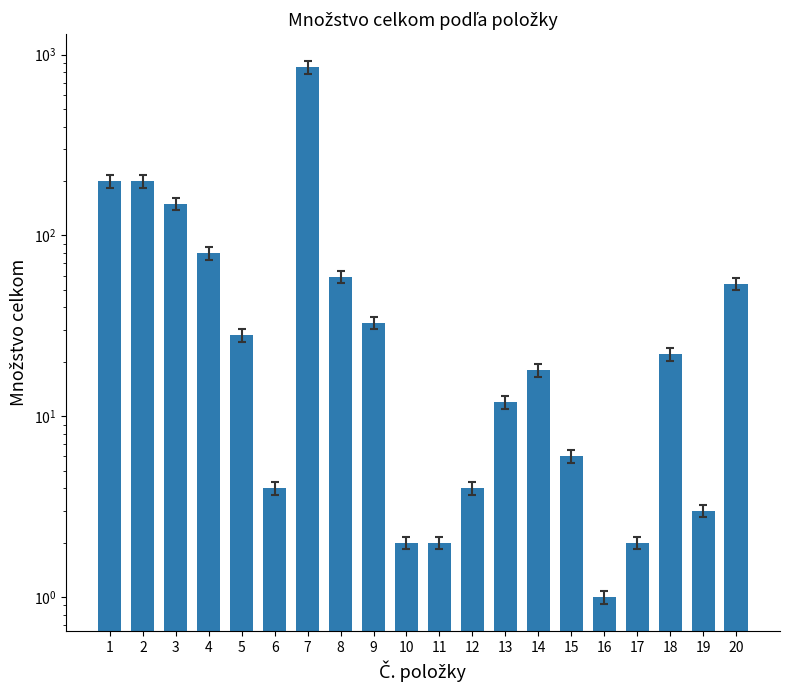

What is the value of the 14th bar from the left?

18